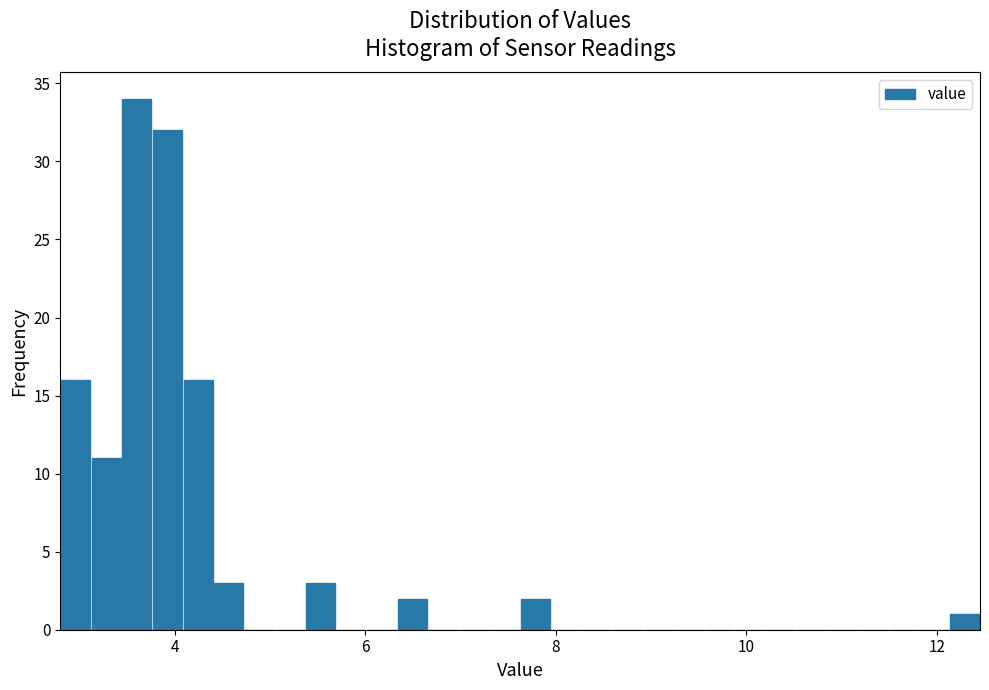

Around what value on the x-axis is the tallest bar? Give the approximate position of its centre, as read against the axis.

3.6